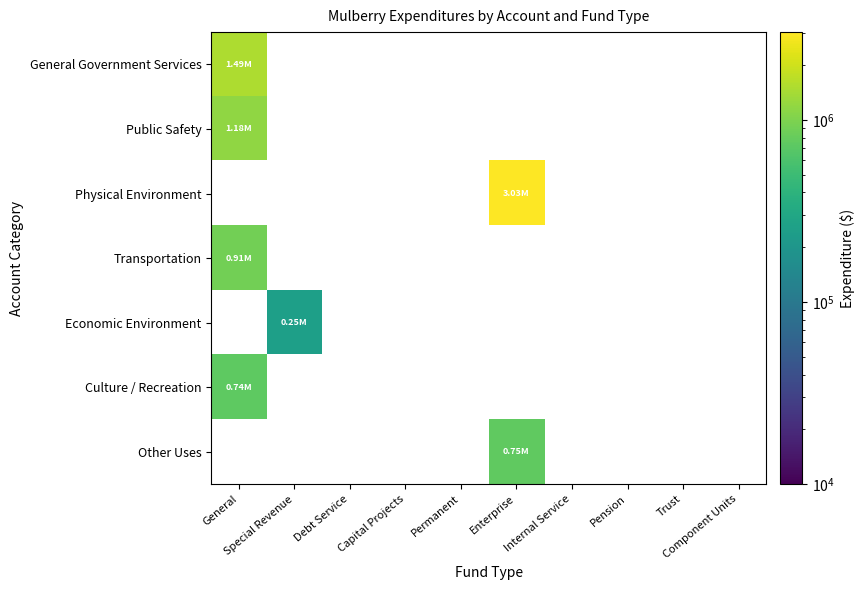

How many categories are shown in the chart?

10